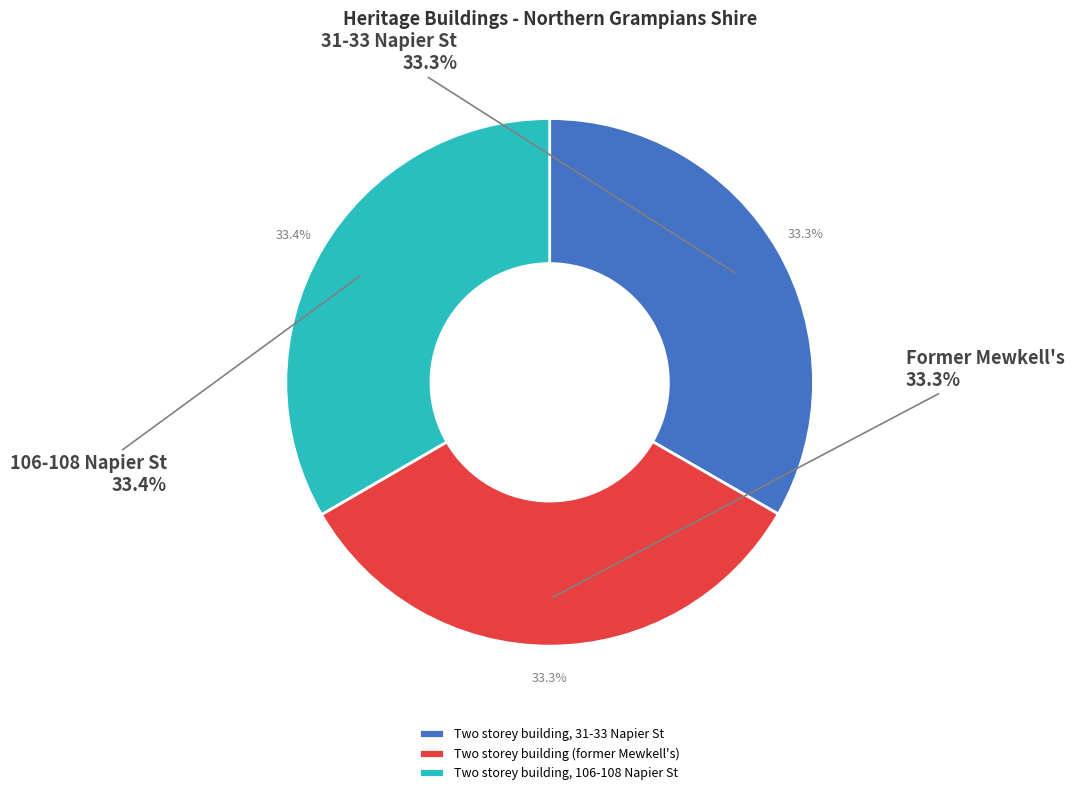

Which slice is the largest?

Two storey building, 106-108 Napier St